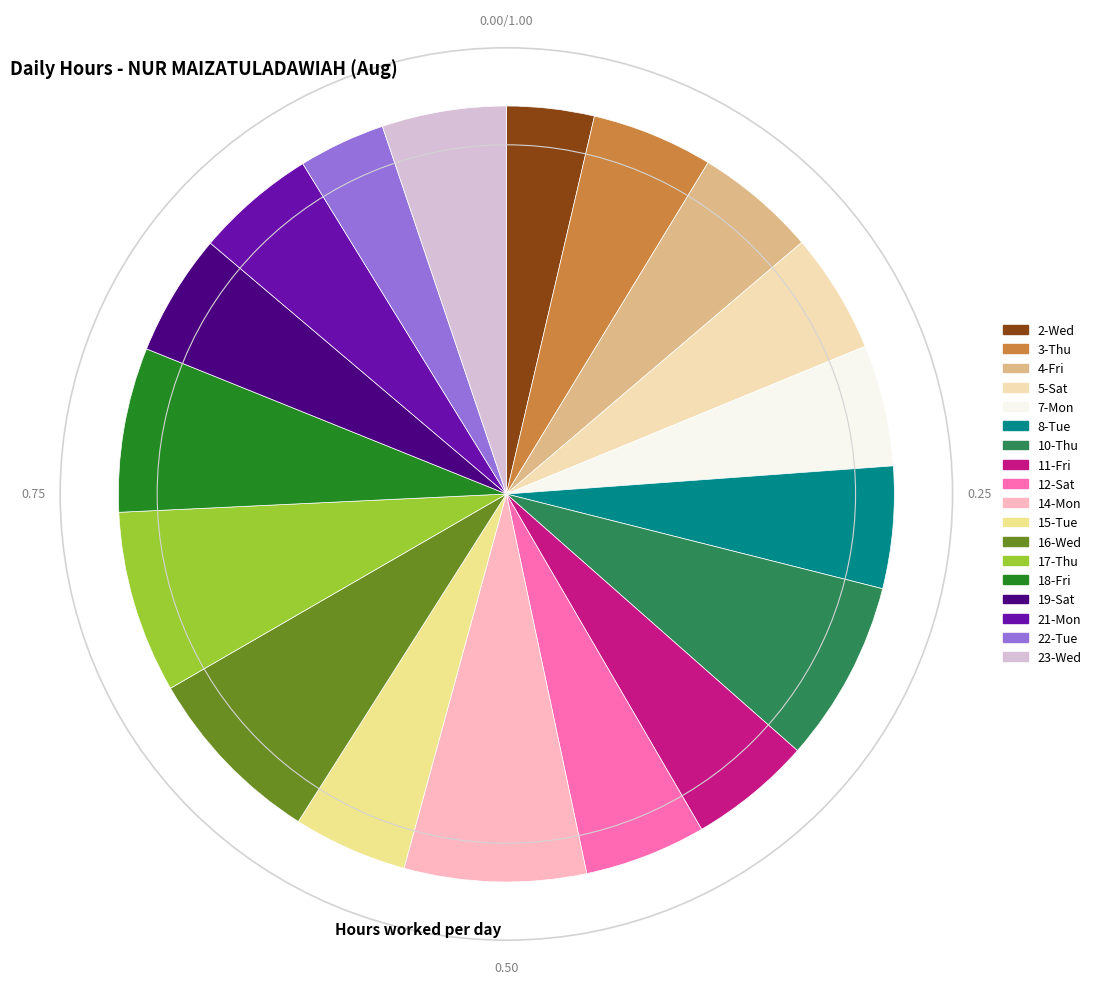

How many slices are in this pie chart?

18